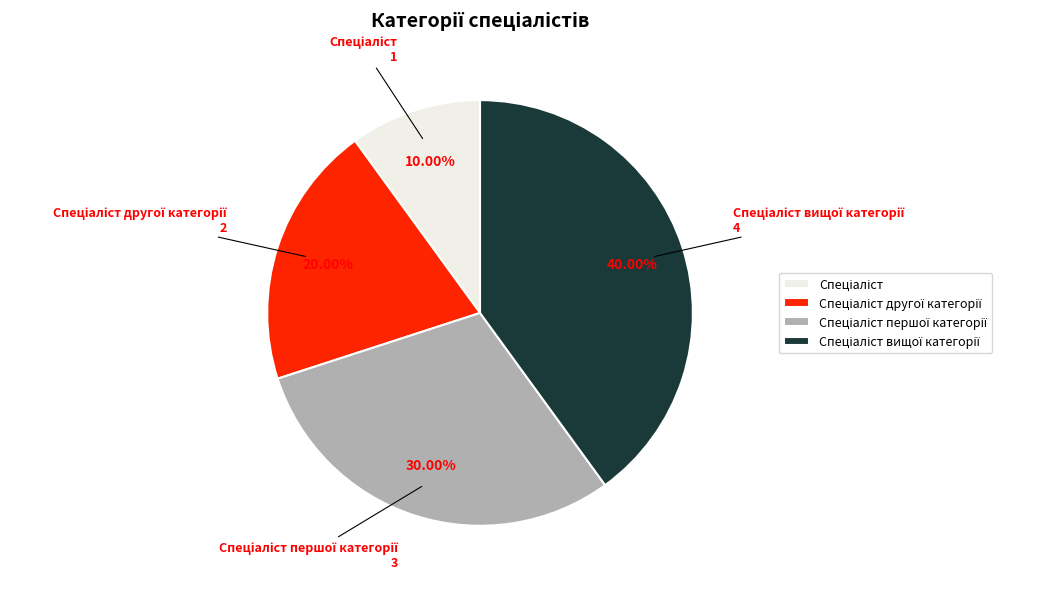

Is there a majority slice in this chart?

No